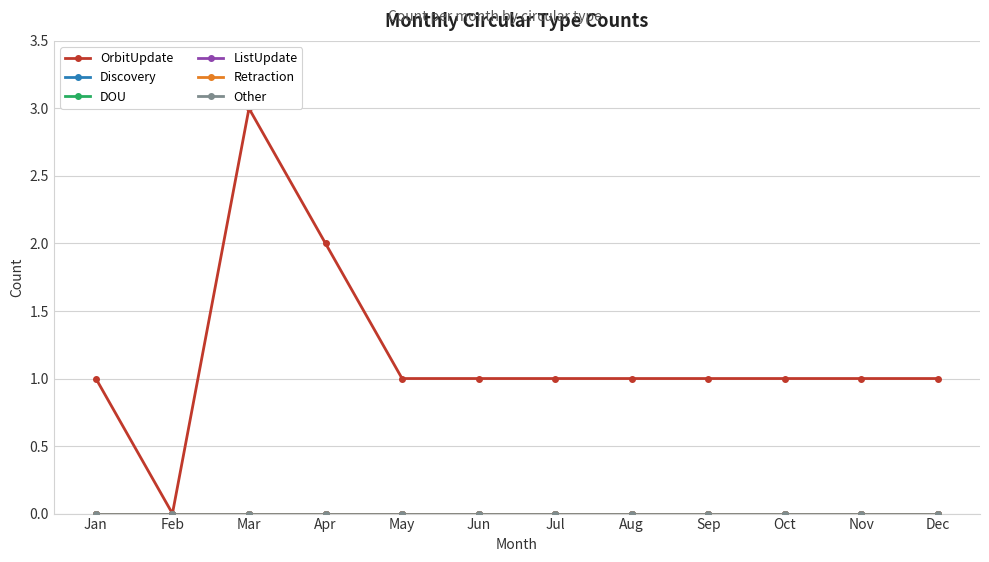

What is the total value across all series at Aug?

1